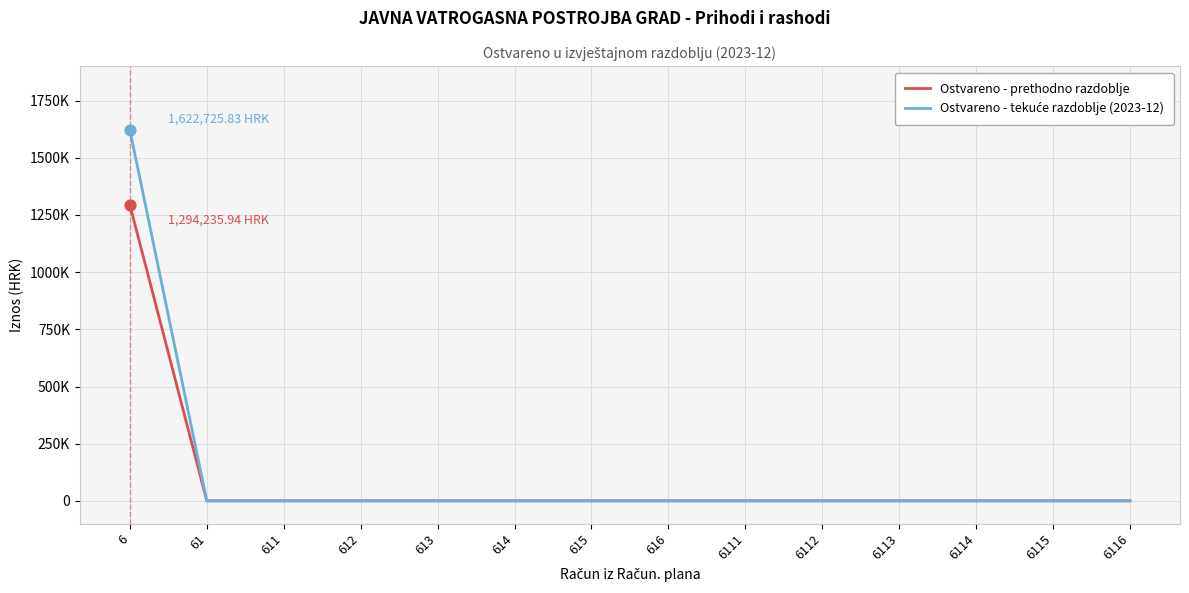

At how many categories does at least one series exceed 70907?

1